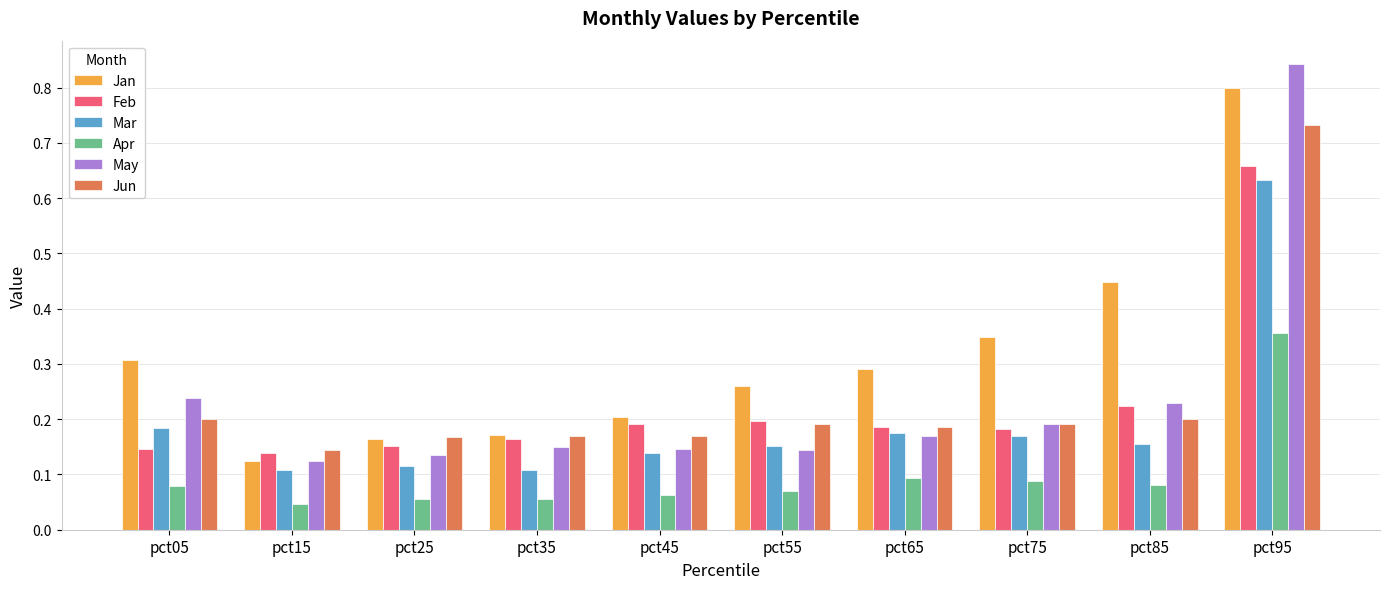

What is the sum of all Mar values?

1.9